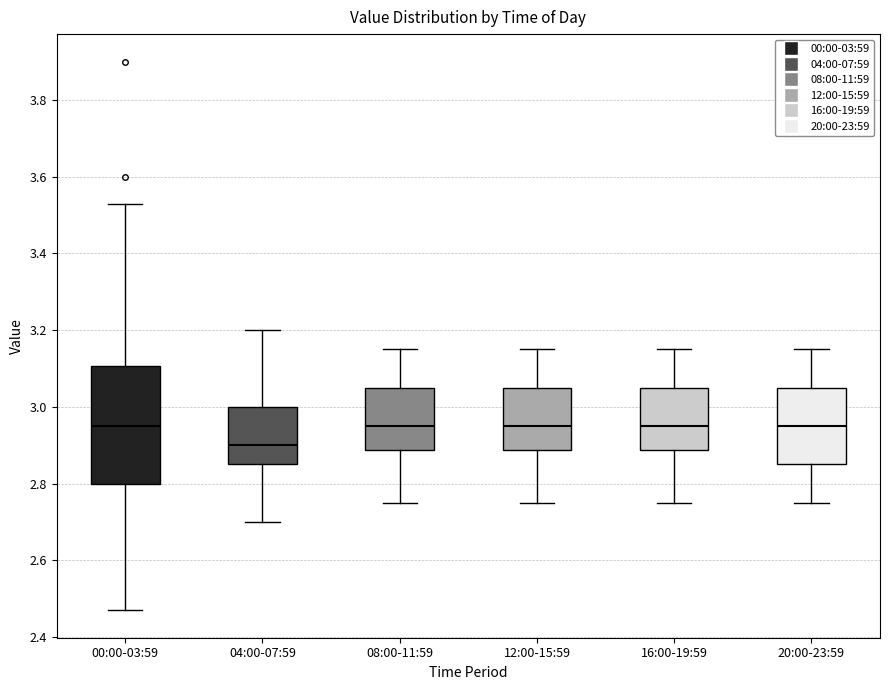

Reading left to right, read every box against the y-axis: the position of its median line, the range the box covers, and the ends of its whiskers. The values are not printed on the chart, so give them approximately, as read against the axis.

00:00-03:59: median 2.96, box 2.80 to 3.10, whiskers 2.48 to 3.54
04:00-07:59: median 2.90, box 2.86 to 3.00, whiskers 2.70 to 3.20
08:00-11:59: median 2.96, box 2.88 to 3.06, whiskers 2.76 to 3.16
12:00-15:59: median 2.96, box 2.88 to 3.06, whiskers 2.76 to 3.16
16:00-19:59: median 2.96, box 2.88 to 3.06, whiskers 2.76 to 3.16
20:00-23:59: median 2.96, box 2.86 to 3.06, whiskers 2.76 to 3.16